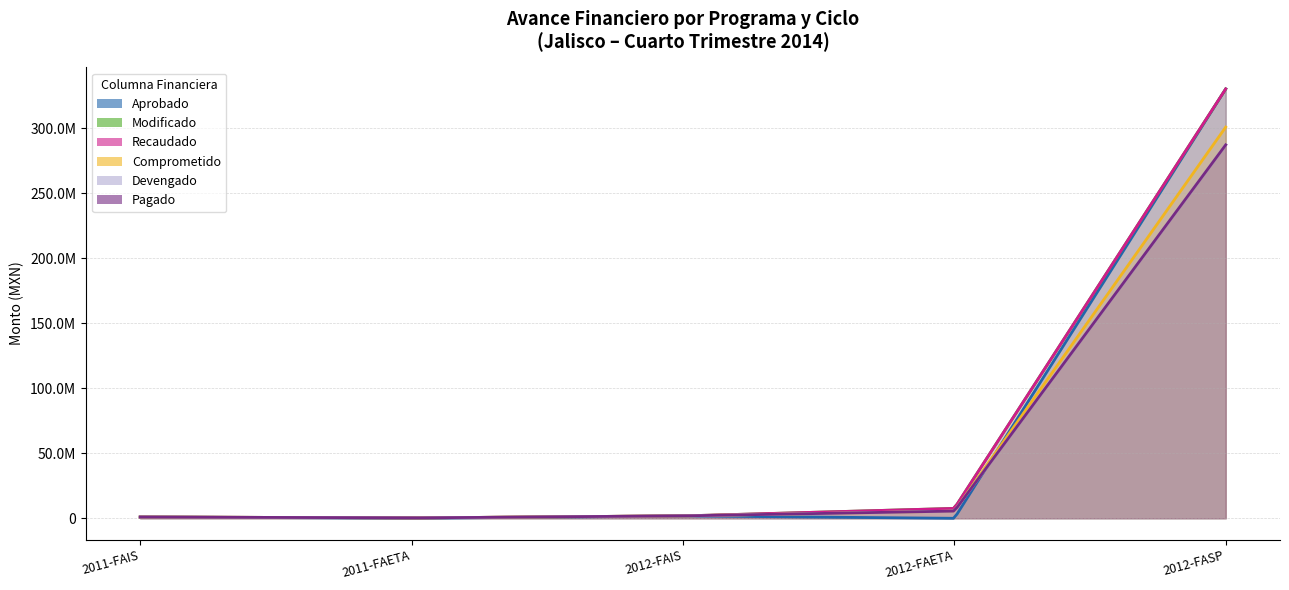

List the series in order of their peak value, highest first.

Aprobado, Modificado, Recaudado, Comprometido, Devengado, Pagado